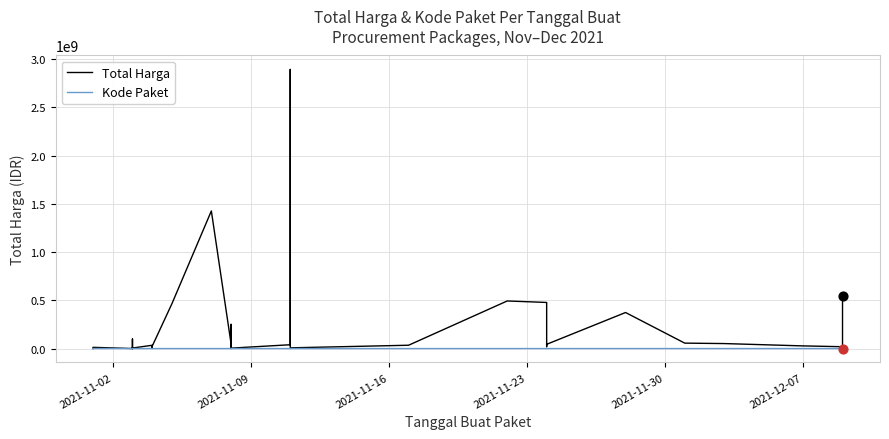

Which series reaches the maximum Y coordinate?

Total Harga